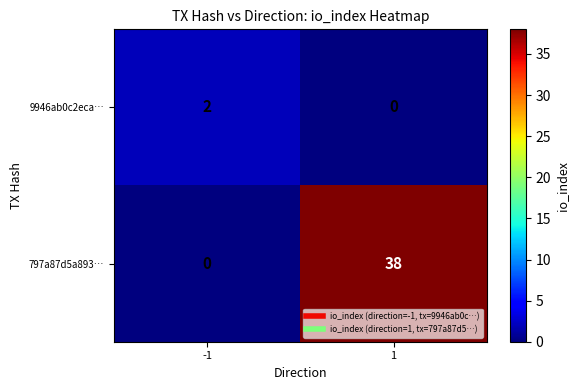

Is the value of 9946ab0c2eca… at -1 greater than the value of 797a87d5a893… at 1?

No